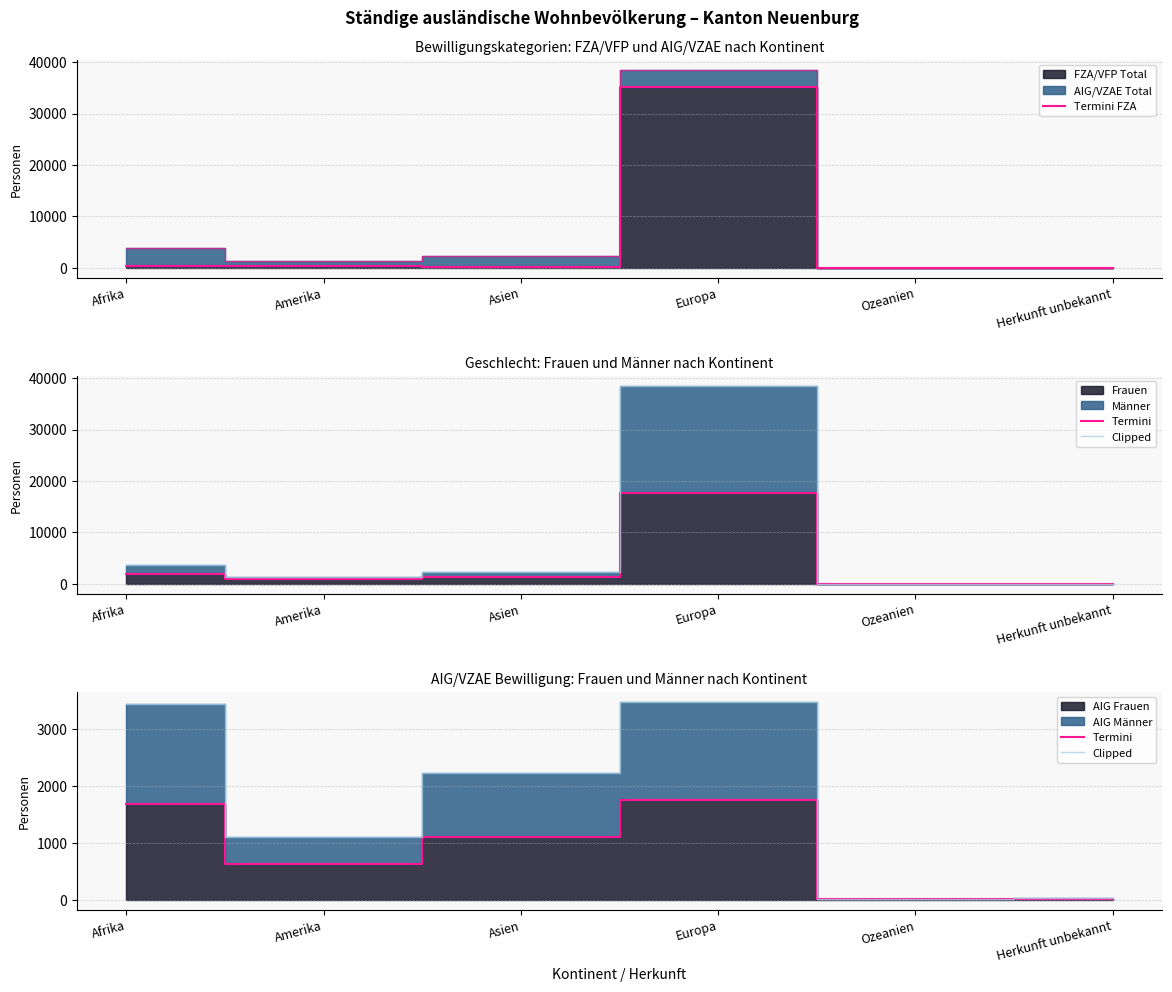

Reading left to right, extract all data points from this chart.

Termini FZA: 277	266	130	35084	5	2
Termini: 1681	634	1107	1757	6	9
Clipped: 3458	1102	2235	3492	16	23